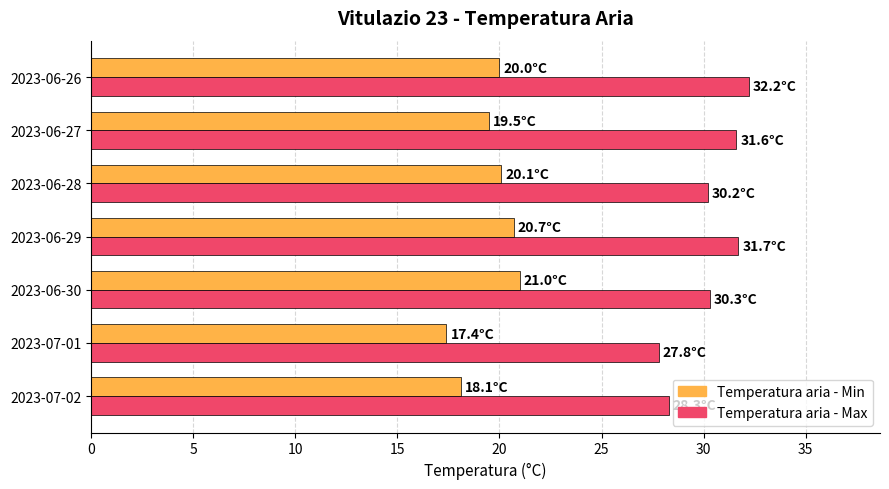

Where is Temperatura aria - Min nearest to the value 19?

2023-06-27